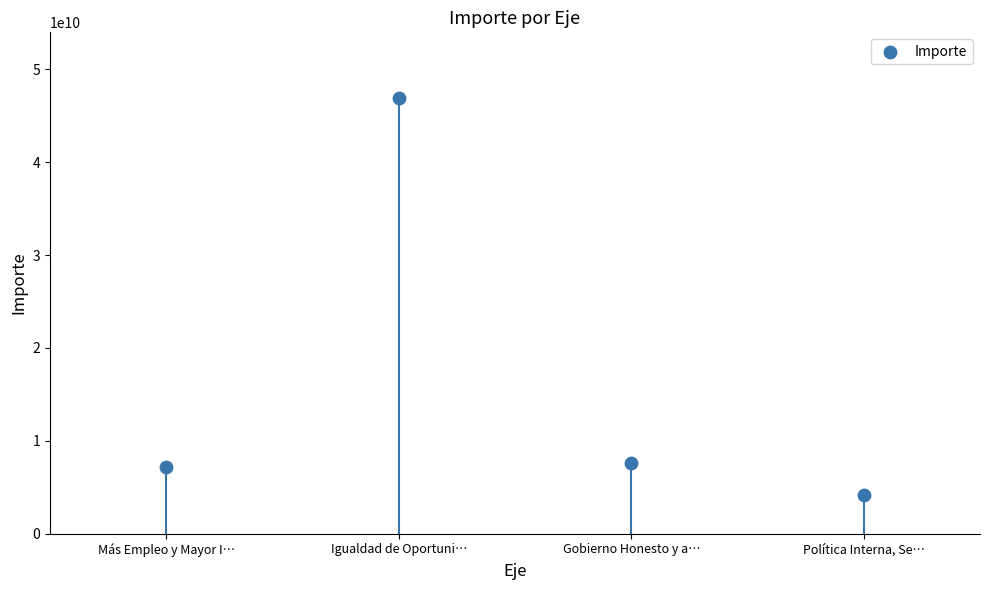

What is the range of Y values (max minus min)?

42780425150